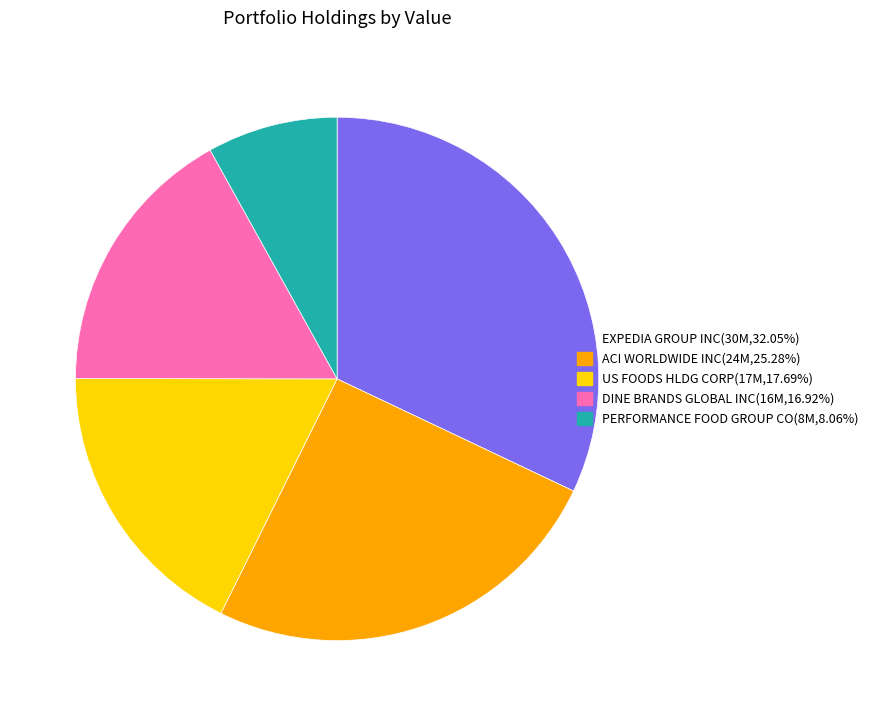

Does any single category account for the majority?

No